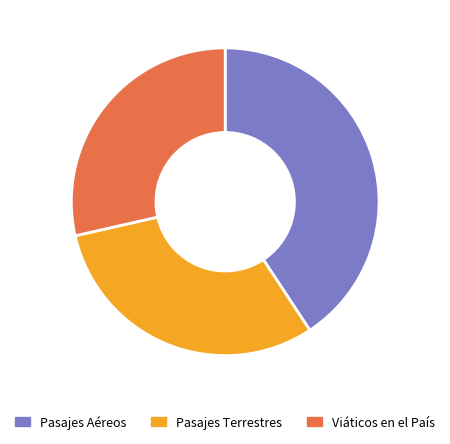

Is there any slice that represents more than half of the pie?

No